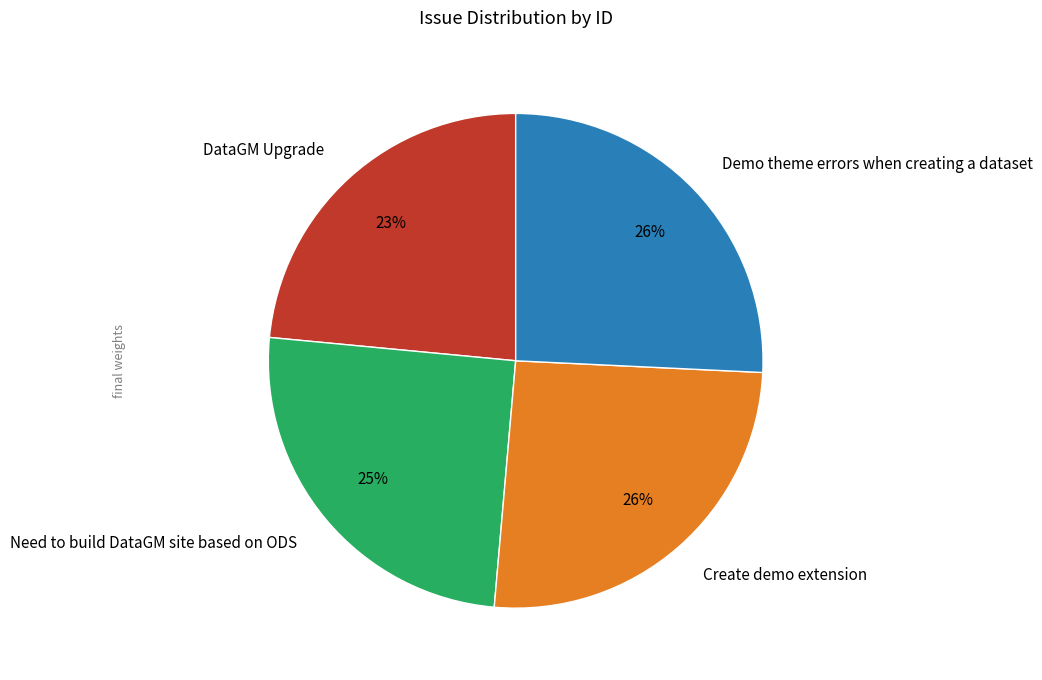

The DataGM Upgrade slice represents 33% of the pie. True or false?

False